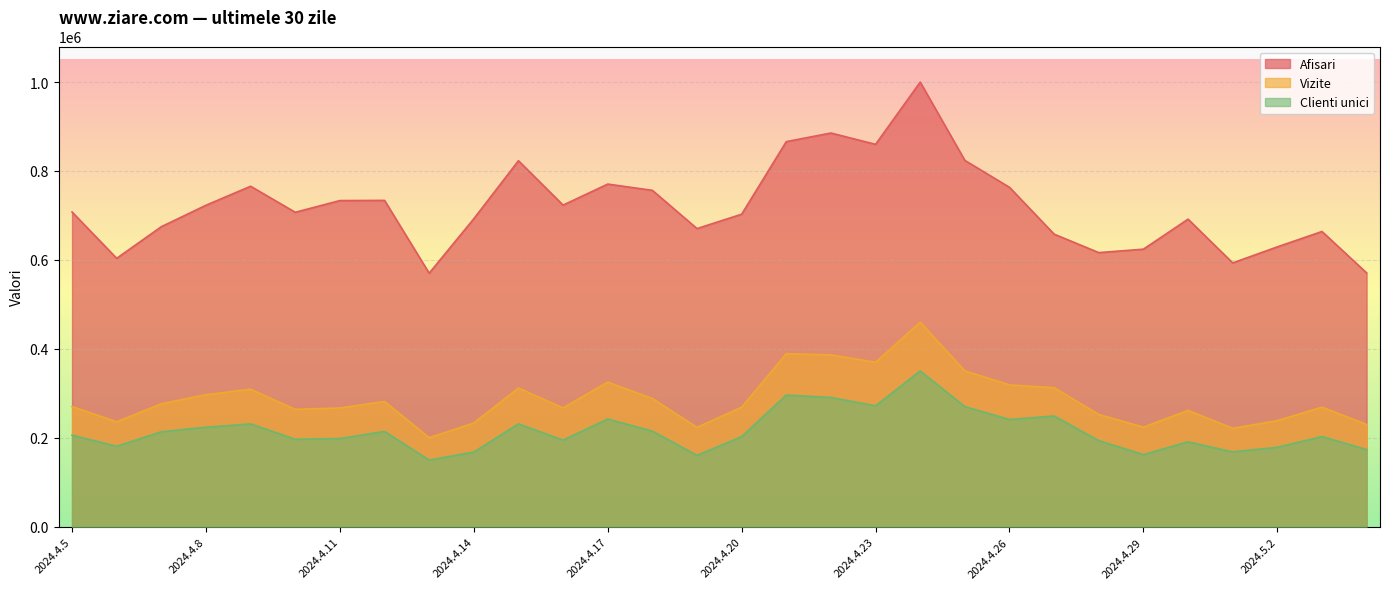

Between 2024.4.22 and 2024.4.28, which is larger?

2024.4.22